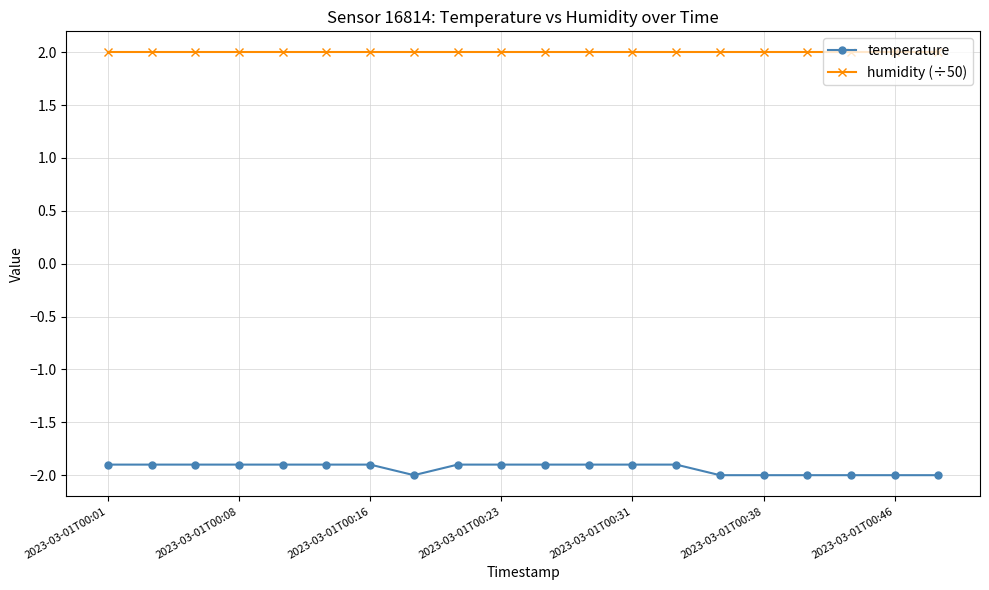

At how many categories does at least one series exceed -1?

20